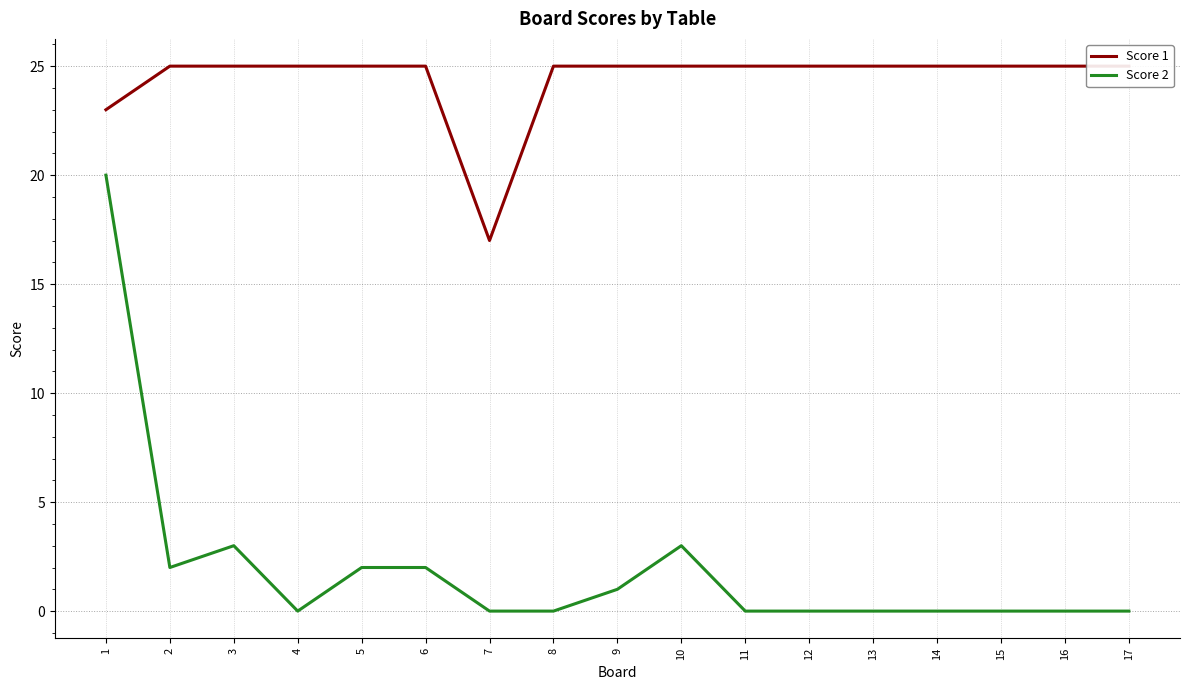

True or false: Score 1 and Score 2 cross at least once.

False